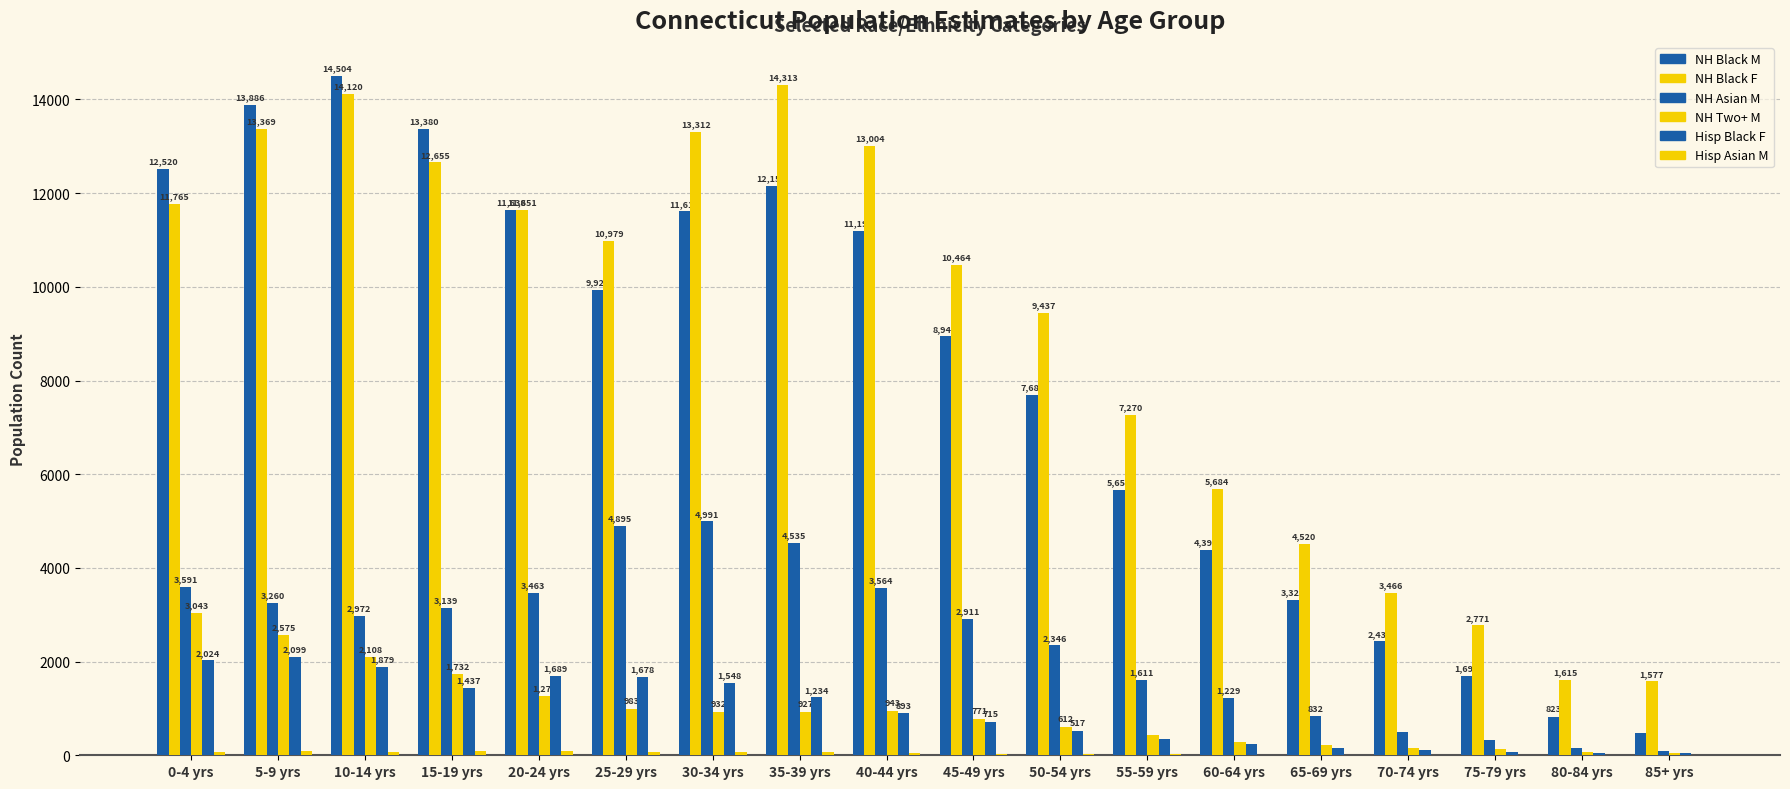

Between 25-29 yrs and 75-79 yrs, which is larger?

25-29 yrs